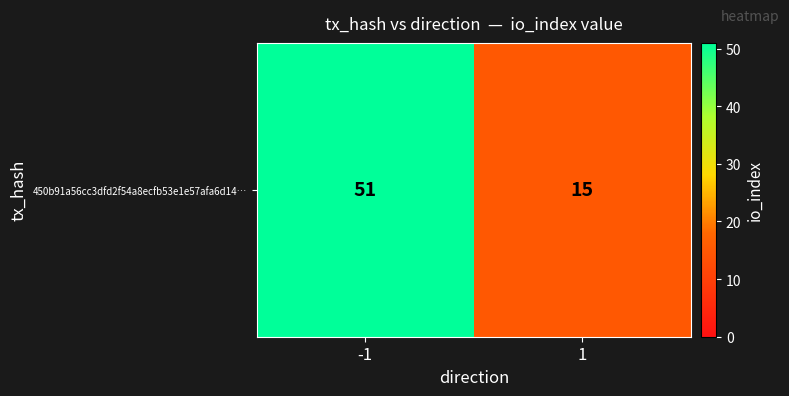

What is the average value?

33